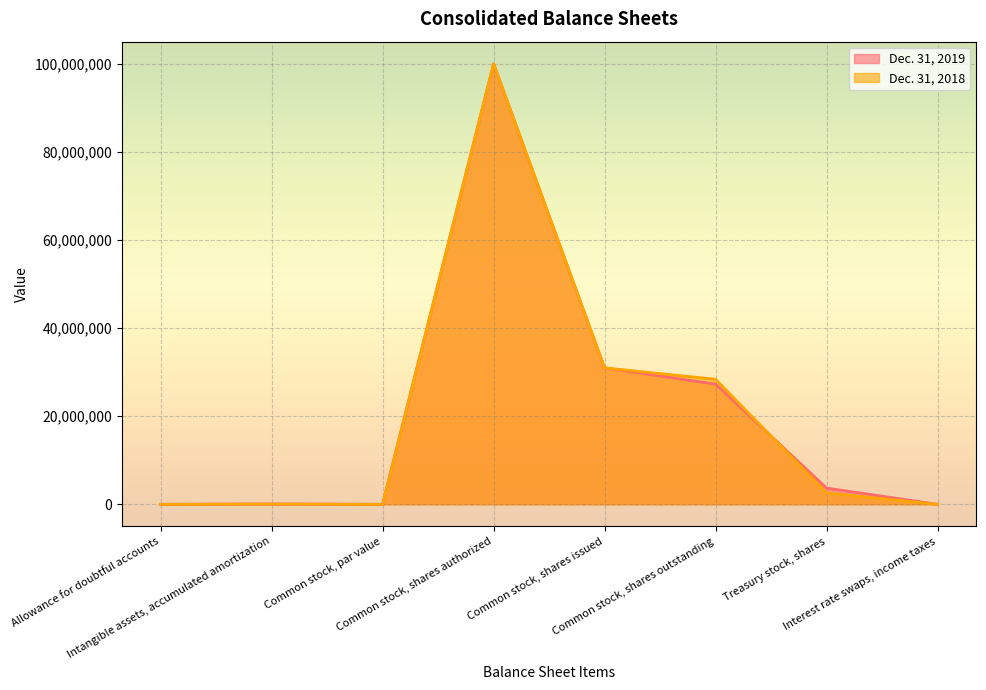

Where is the first local minimum for Dec. 31, 2019?

Common stock, par value